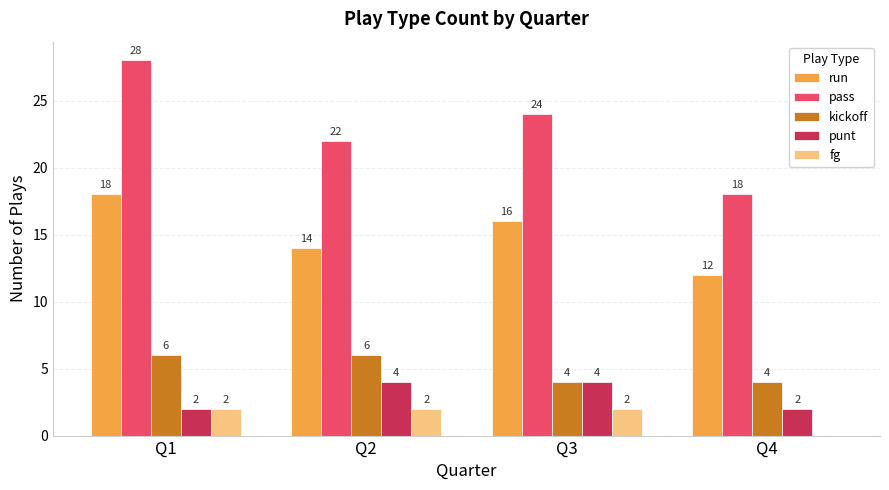

Reading left to right, what are all the values shown in this chart?

run: 18	14	16	12
pass: 28	22	24	18
kickoff: 6	6	4	4
punt: 2	4	4	2
fg: 2	2	2	0